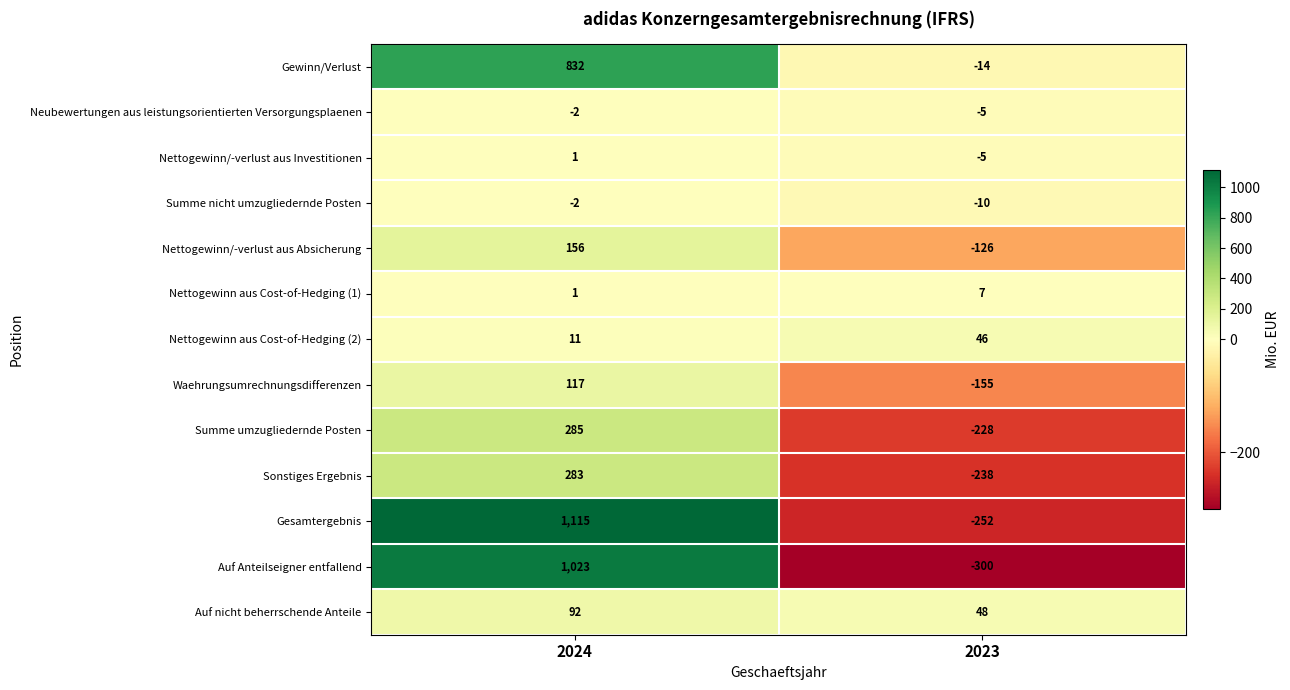

Reading left to right, transcribe all the data shown in this chart.

Gewinn/Verlust: 2024=832	2023=-14
Neubewertungen aus leistungsorientierten Versorgungsplaenen: 2024=-2	2023=-5
Nettogewinn/-verlust aus Investitionen: 2024=1	2023=-5
Summe nicht umzugliedernde Posten: 2024=-2	2023=-10
Nettogewinn/-verlust aus Absicherung: 2024=156	2023=-126
Nettogewinn aus Cost-of-Hedging (1): 2024=1	2023=7
Nettogewinn aus Cost-of-Hedging (2): 2024=11	2023=46
Waehrungsumrechnungsdifferenzen: 2024=117	2023=-155
Summe umzugliedernde Posten: 2024=285	2023=-228
Sonstiges Ergebnis: 2024=283	2023=-238
Gesamtergebnis: 2024=1115	2023=-252
Auf Anteilseigner entfallend: 2024=1023	2023=-300
Auf nicht beherrschende Anteile: 2024=92	2023=48